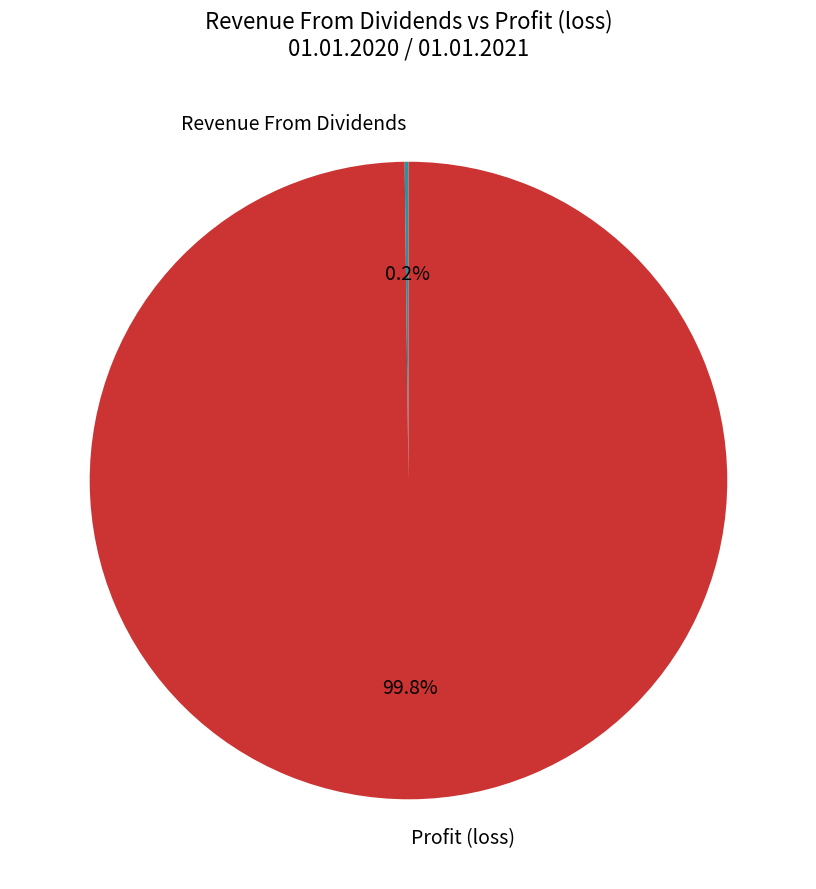

Does Profit (loss) represent more than half of the total?

Yes